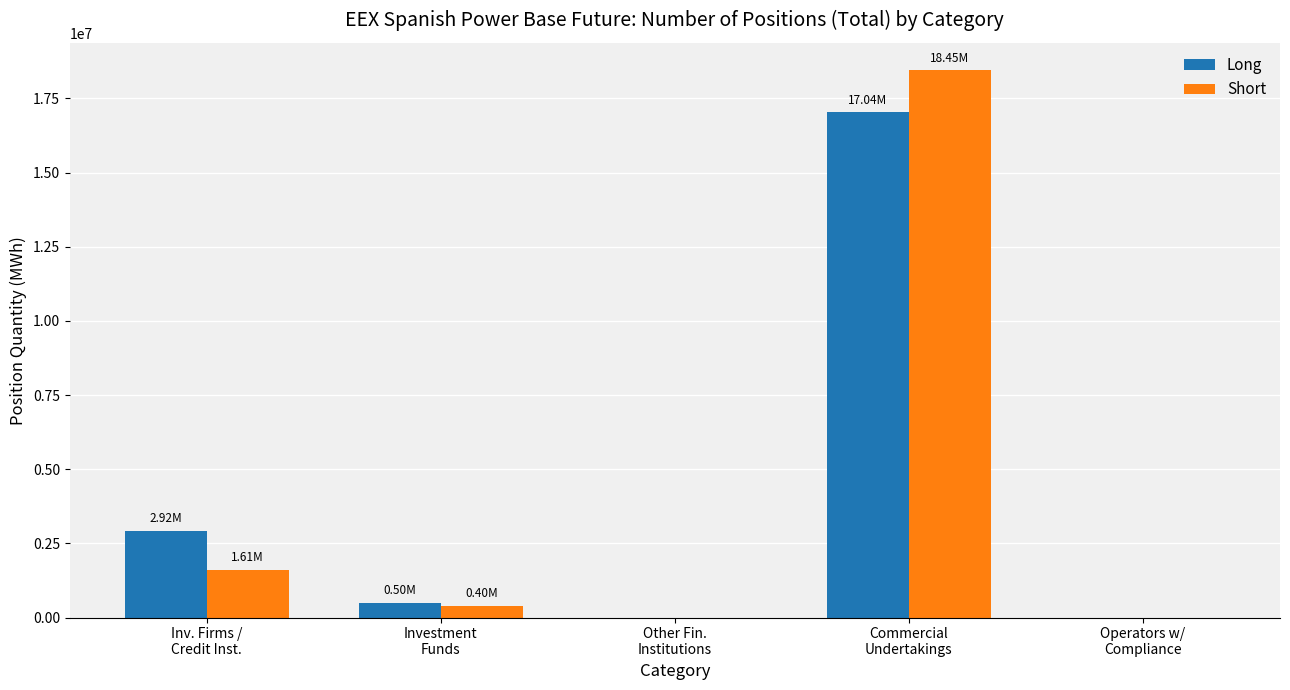

Count the number of categories in the chart.

5